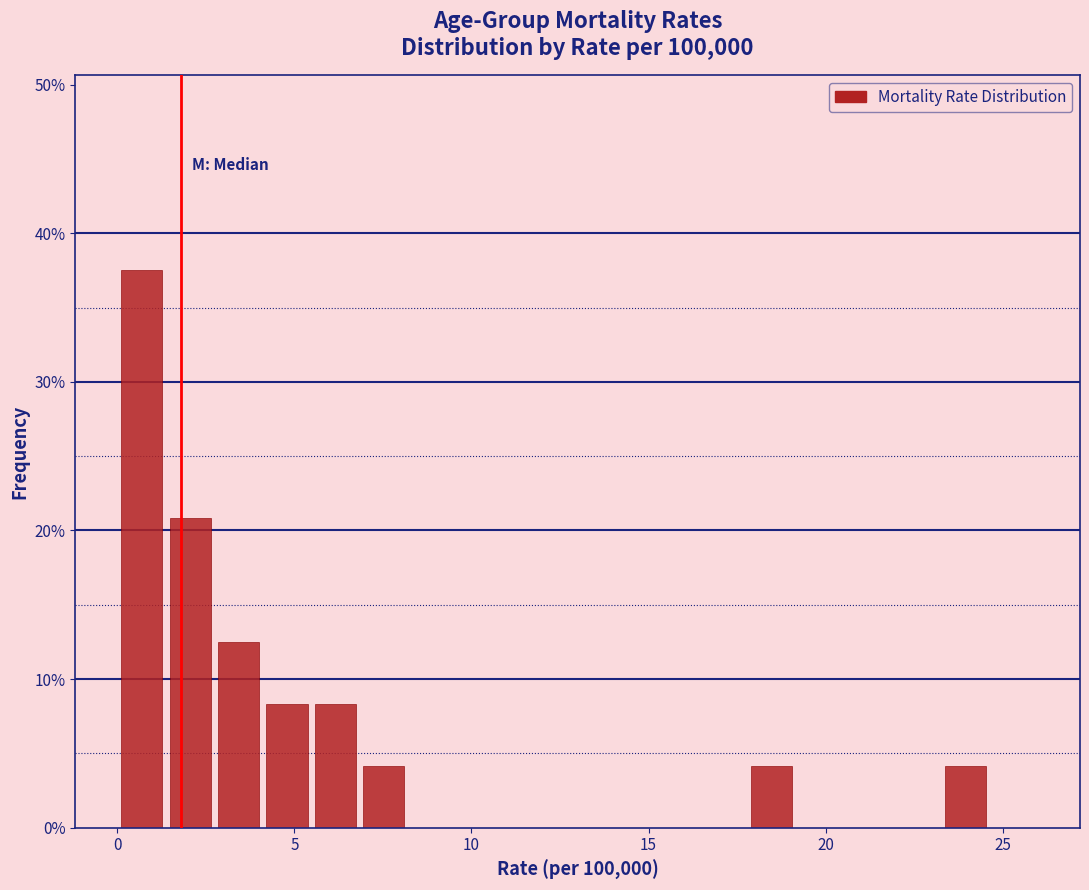

Read against the x-axis, roughly where is the centre of the tallest bar?

0.5